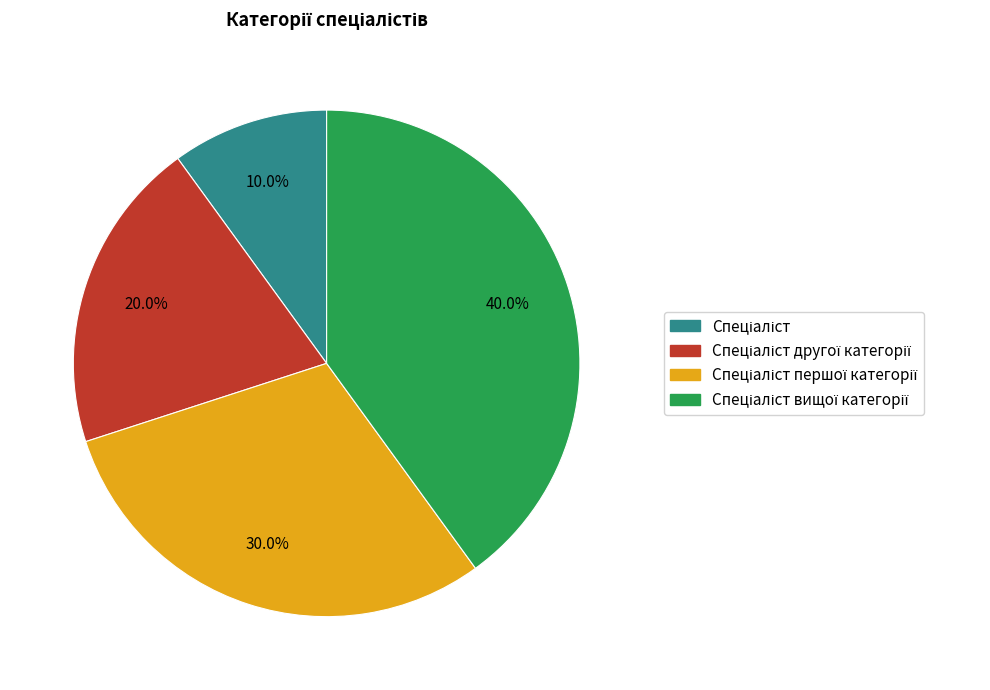

Is there a majority slice in this chart?

No